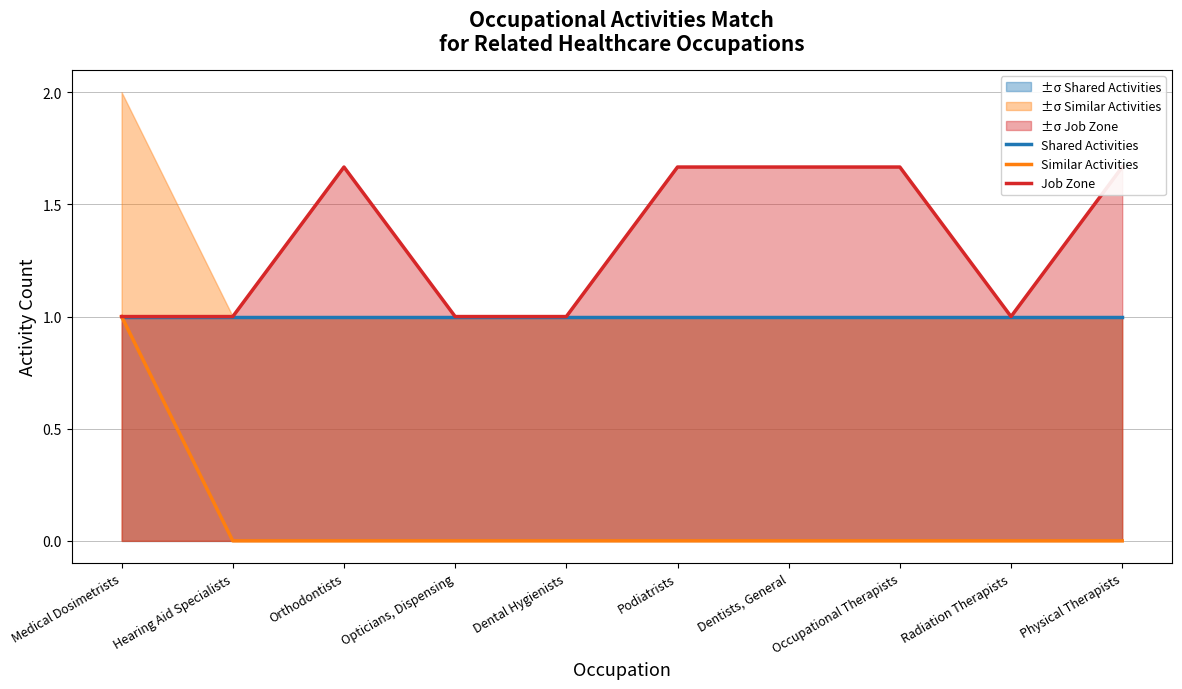

Which series changed the most between Podiatrists and Occupational Therapists?

Shared Activities